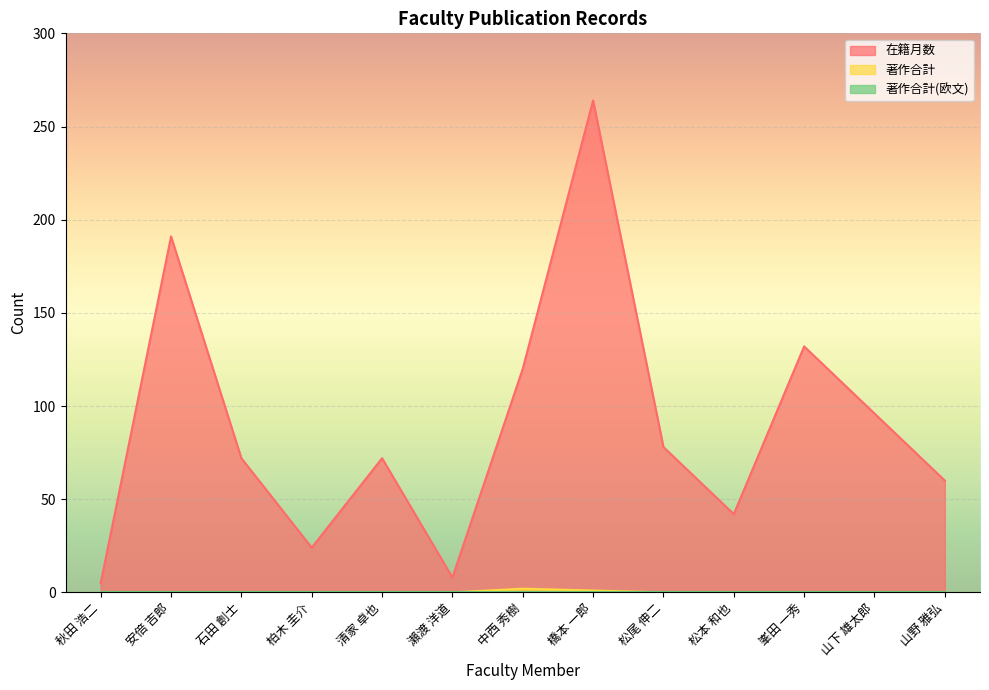

True or false: 著作合計 has a value of -1 at 清家 卓也.

False